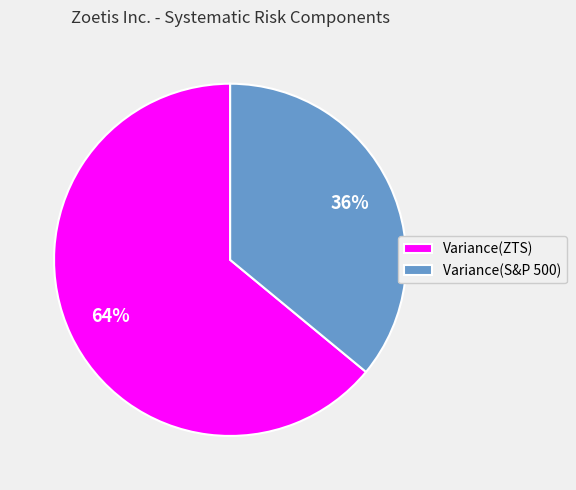

Rank the categories by value from highest to lowest.

Variance(ZTS), Variance(S&P 500)